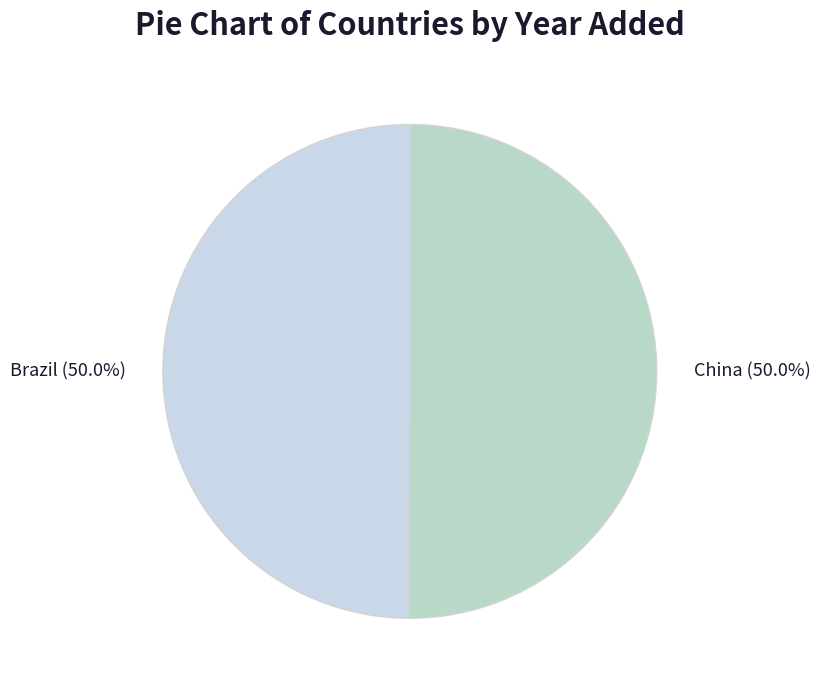

How many slices are in this pie chart?

2